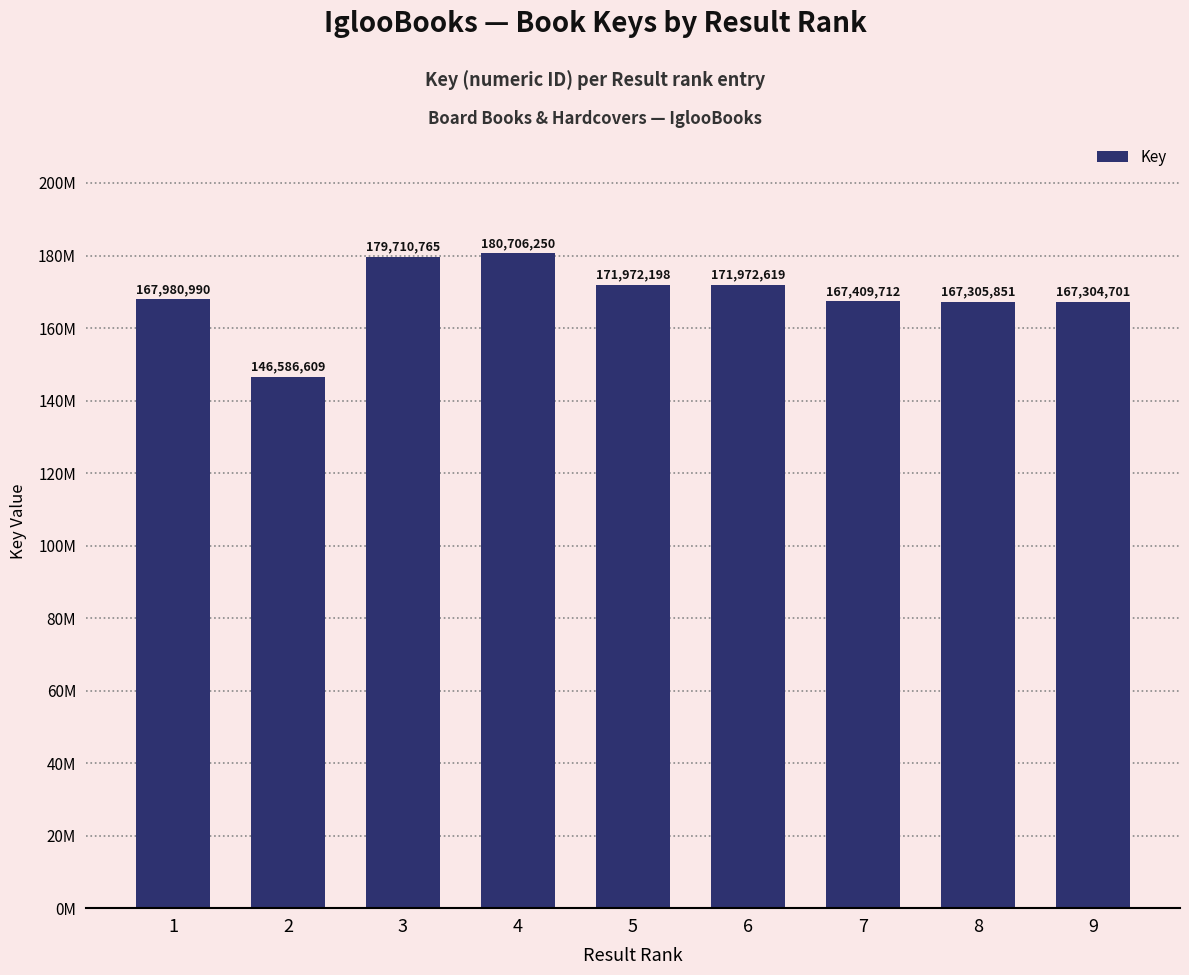

Reading left to right, extract all data points from this chart.

1=167980990	2=146586609	3=179710765	4=180706250	5=171972198	6=171972619	7=167409712	8=167305851	9=167304701